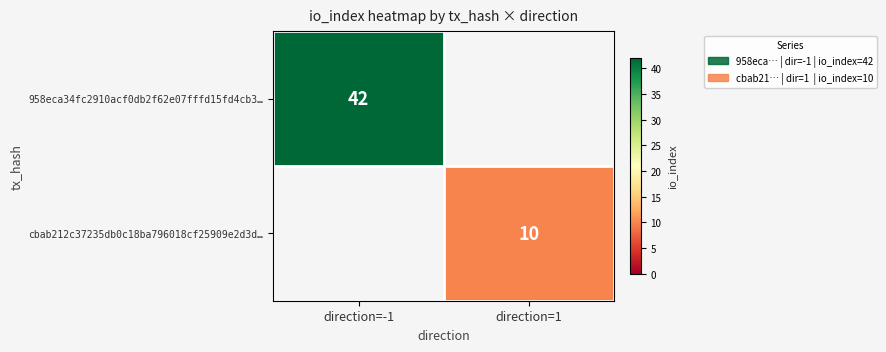

True or false: cbab212c37235db0c18ba796018cf25909e2d3d… has a value of 18 at direction=1.

False